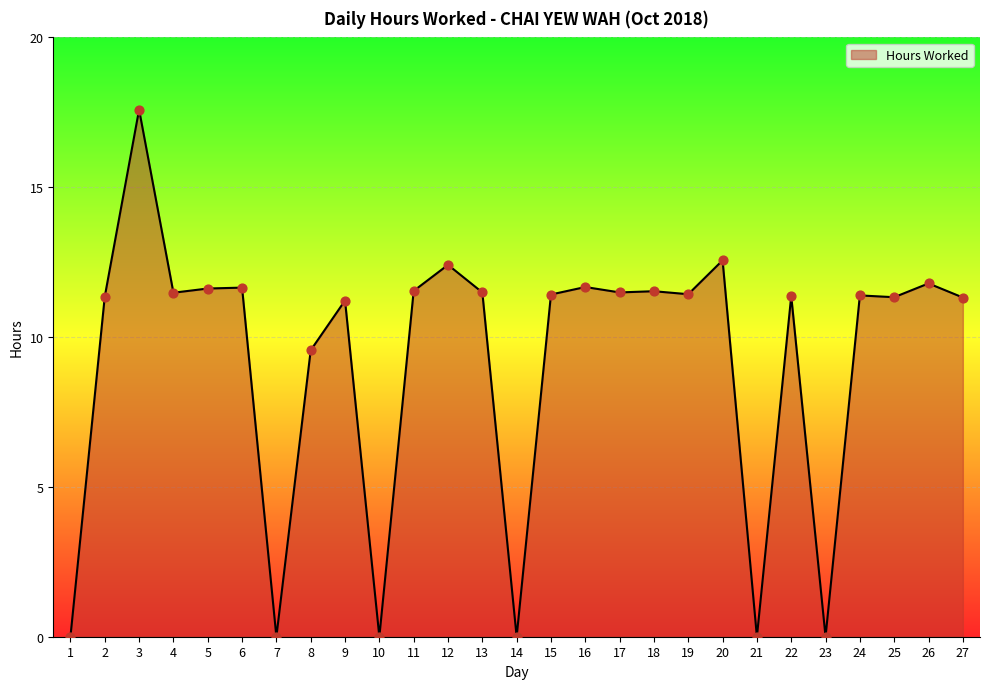

What is the change in value from 3 to 7?

-17.6